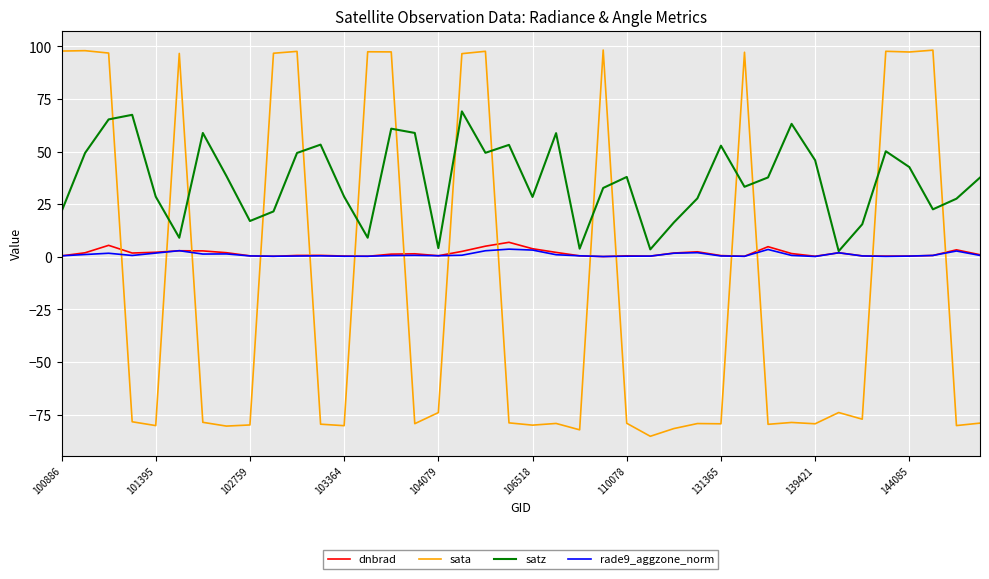

List the series in order of their peak value, highest first.

sata, satz, dnbrad, rade9_aggzone_norm